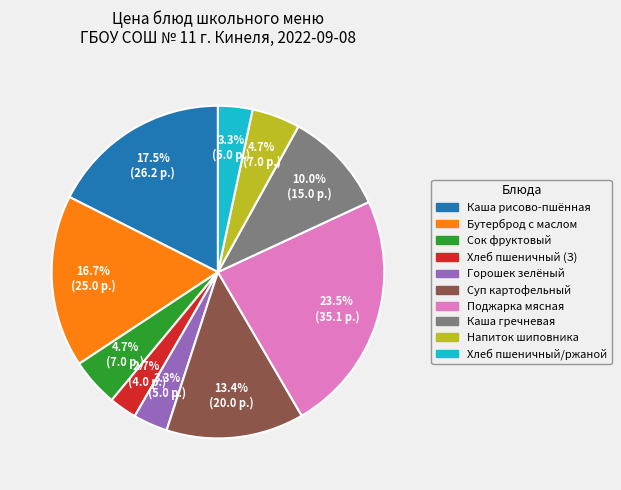

Is there any slice that represents more than half of the pie?

No